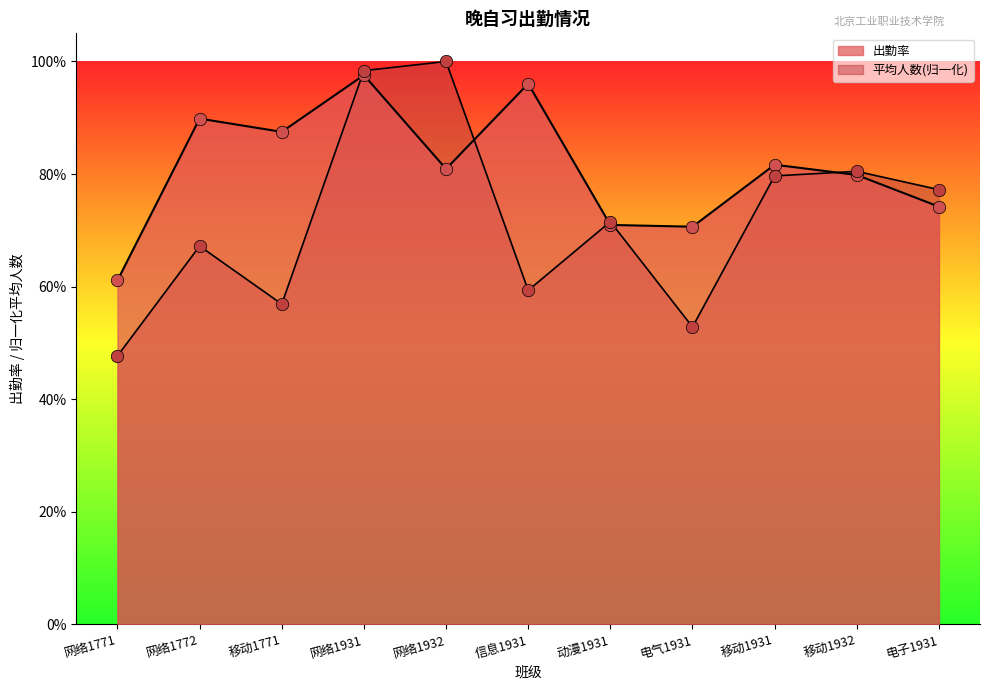

Is the value of 出勤率 at 动漫1931 greater than the value of 平均人数 at 网络1771?

Yes